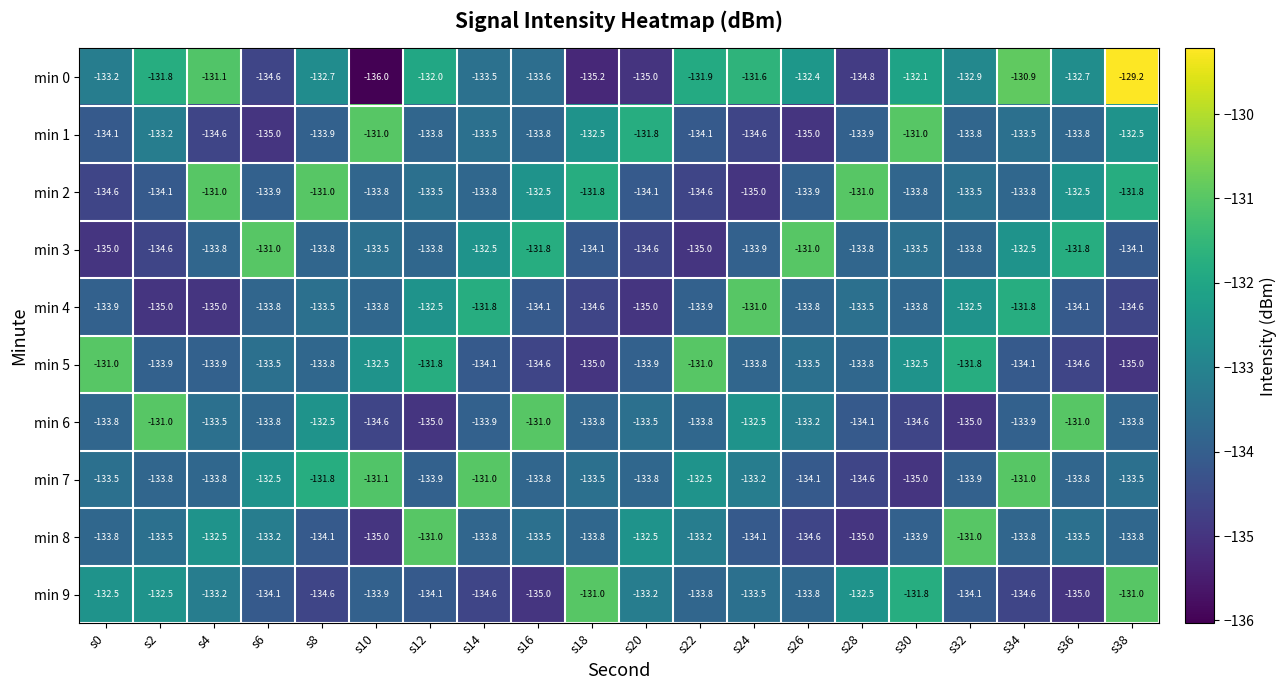

How many data points in min 3 are less than -133?

14